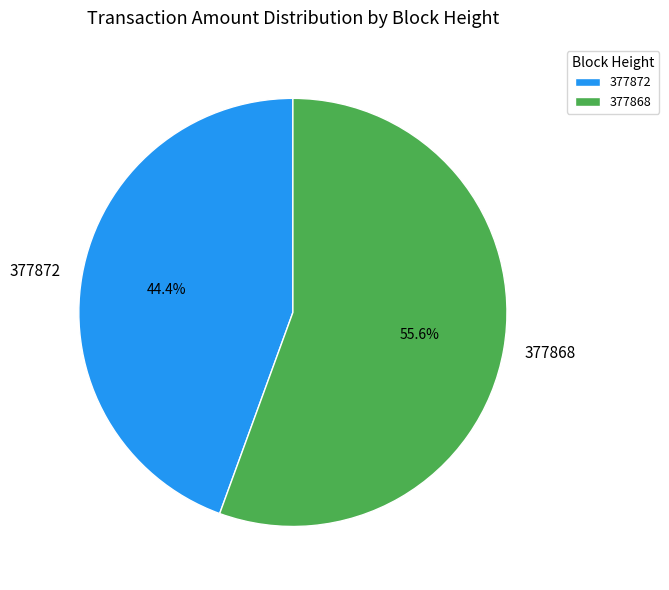

The 377868 slice represents 56% of the pie. True or false?

True